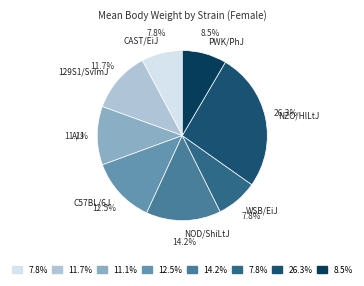

How many segments does this pie chart have?

8